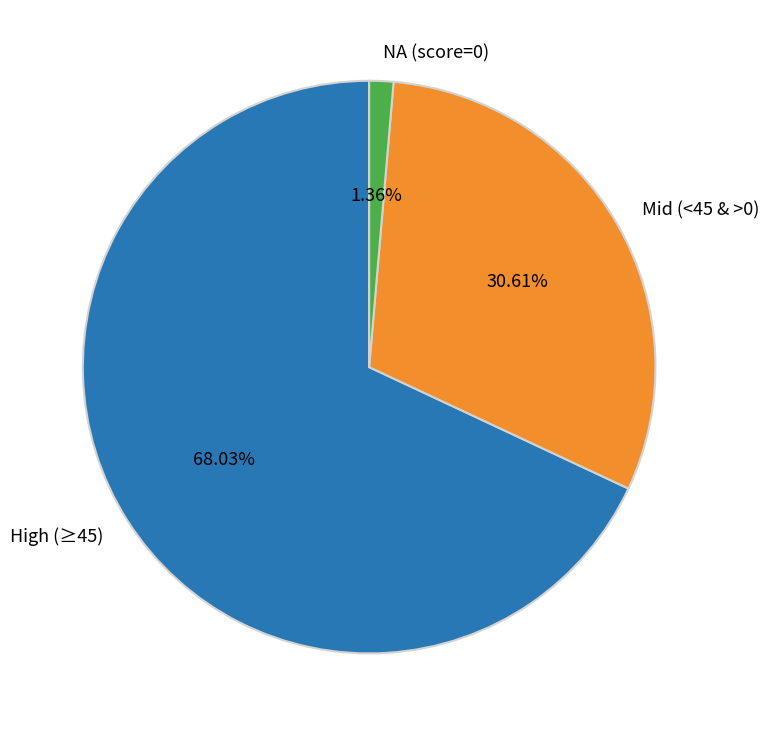

Is there a majority slice in this chart?

Yes